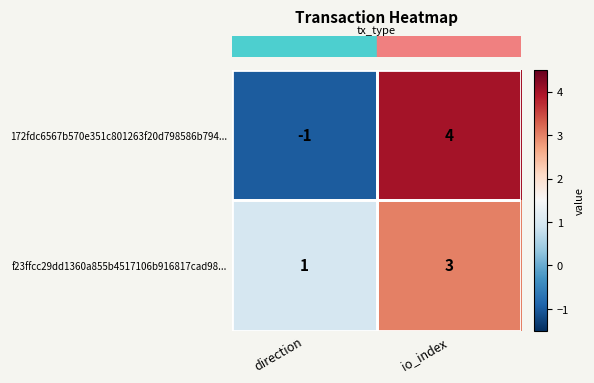

Rank the series by their average value, from highest to lowest.

f23ffcc29dd1360a855b4517106b916817cad98..., 172fdc6567b570e351c801263f20d798586b794...